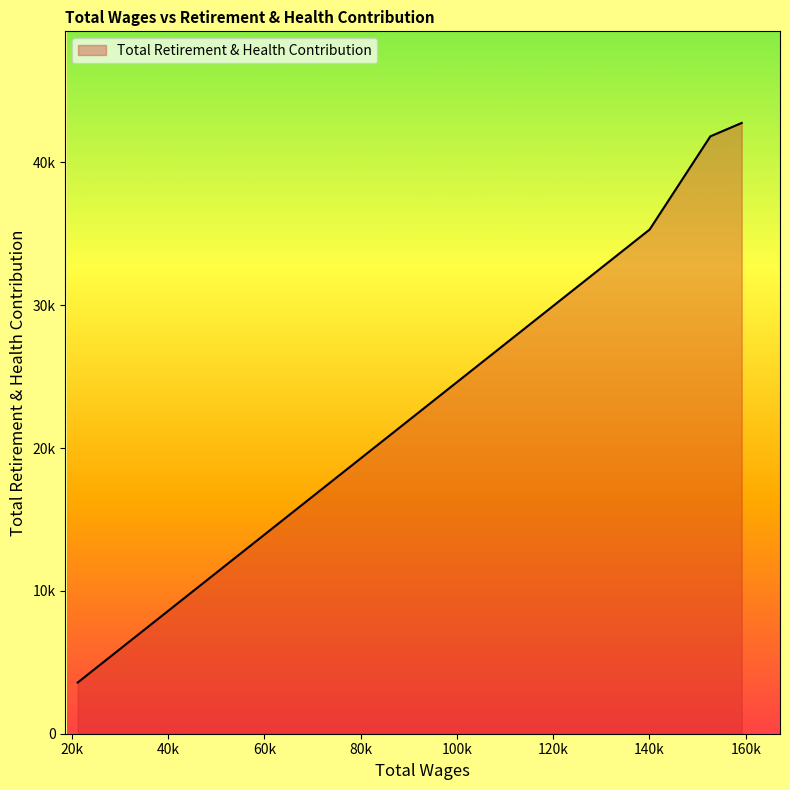

True or false: the data has more than 1 interior local peaks.

False